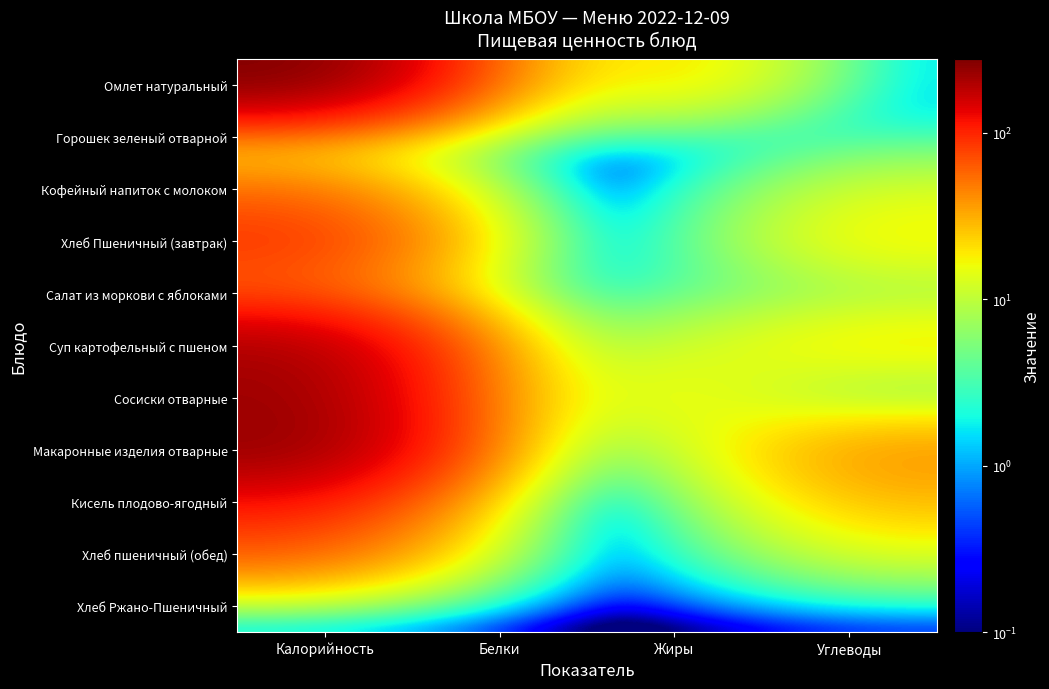

Which series changed the most between Калорийность and Углеводы?

Омлет натуральный